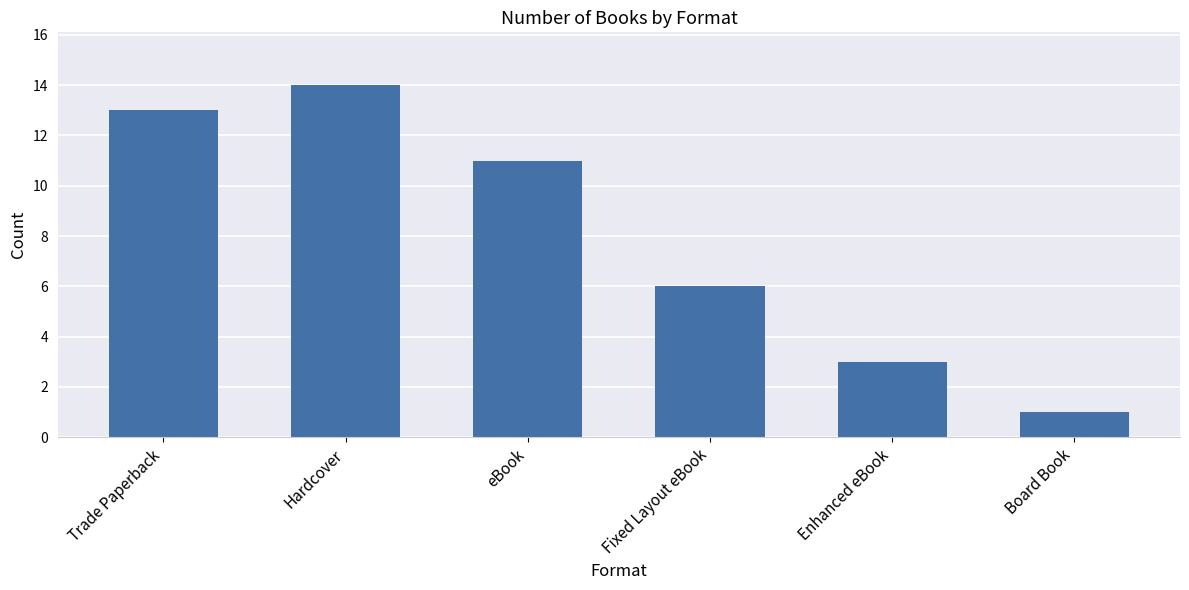

What is the ratio of the value at Board Book to the value at Hardcover?

0.1